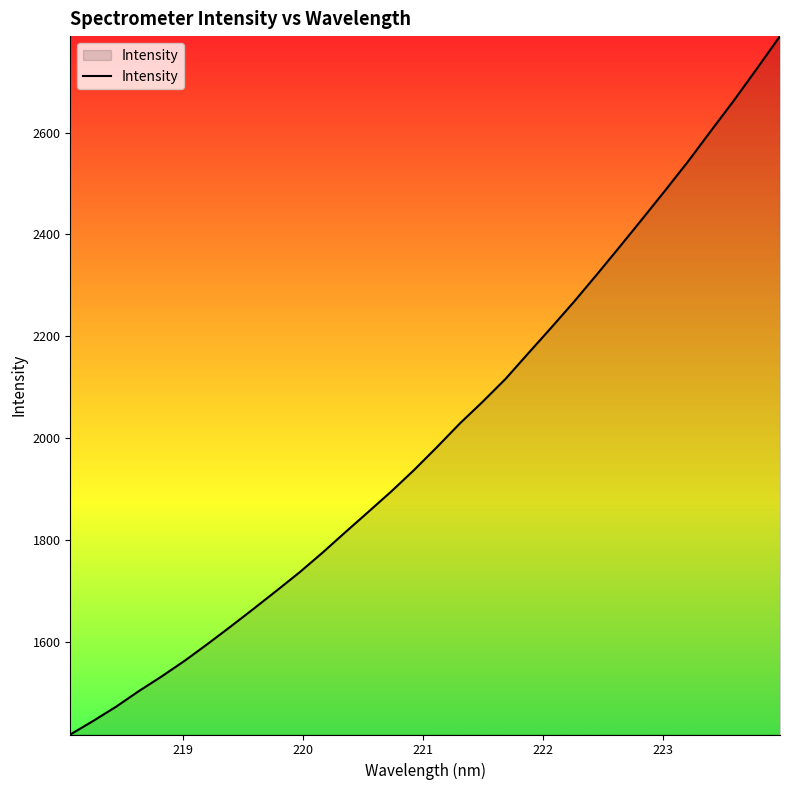

How many values are below 1981?

16